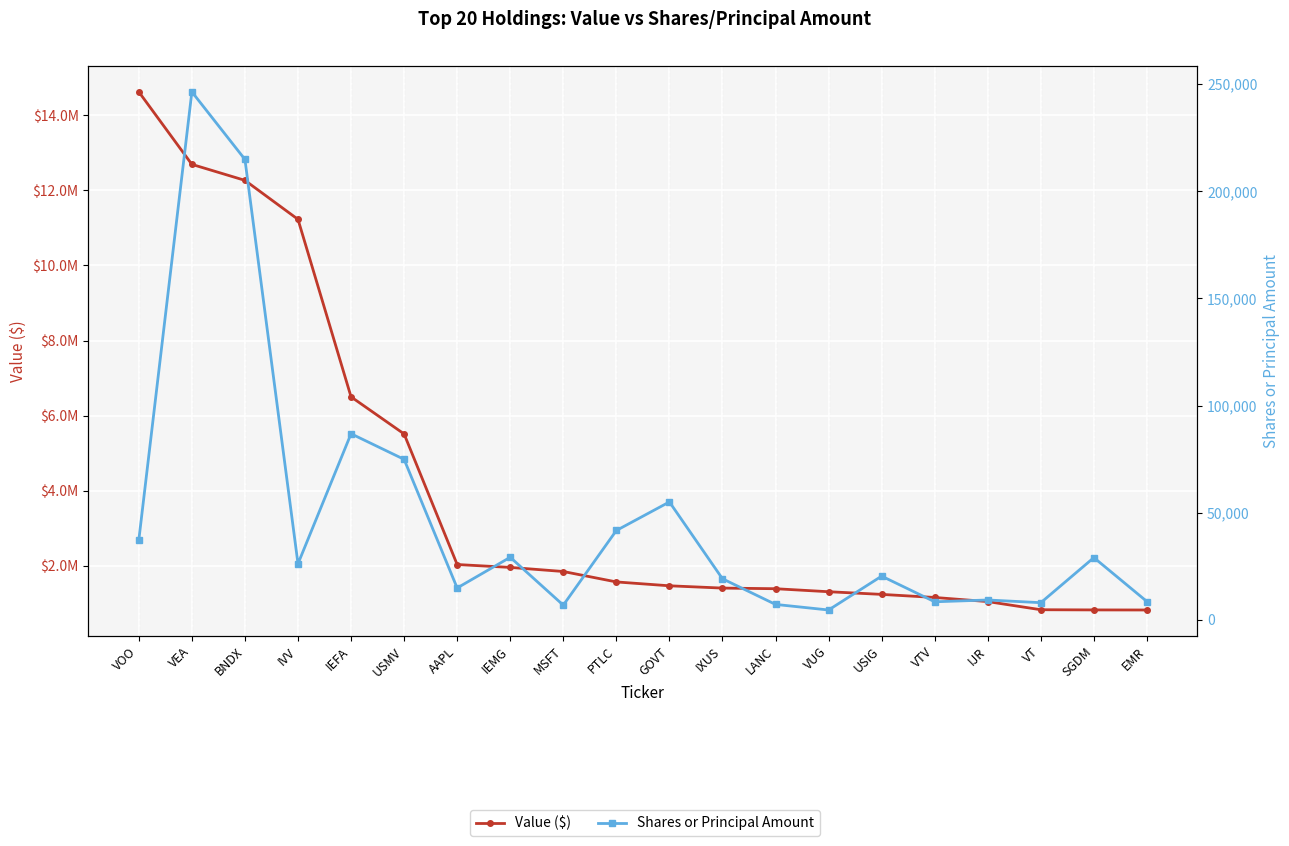

What is the difference between the highest and lowest values at MSFT?

1837193